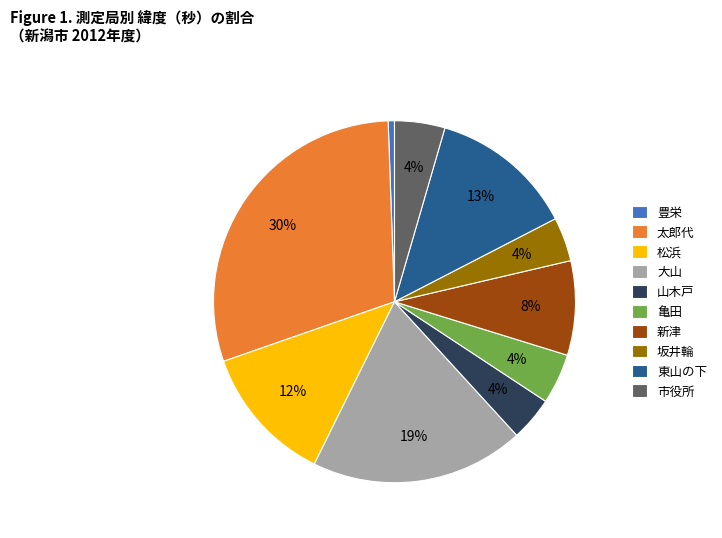

Is it true that 東山の下 is 8% of the pie?

False